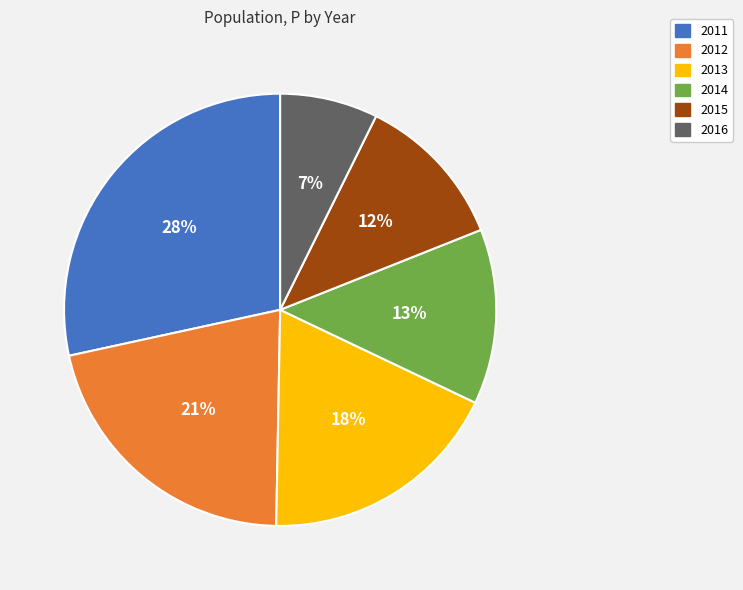

Count the number of slices in the pie.

6